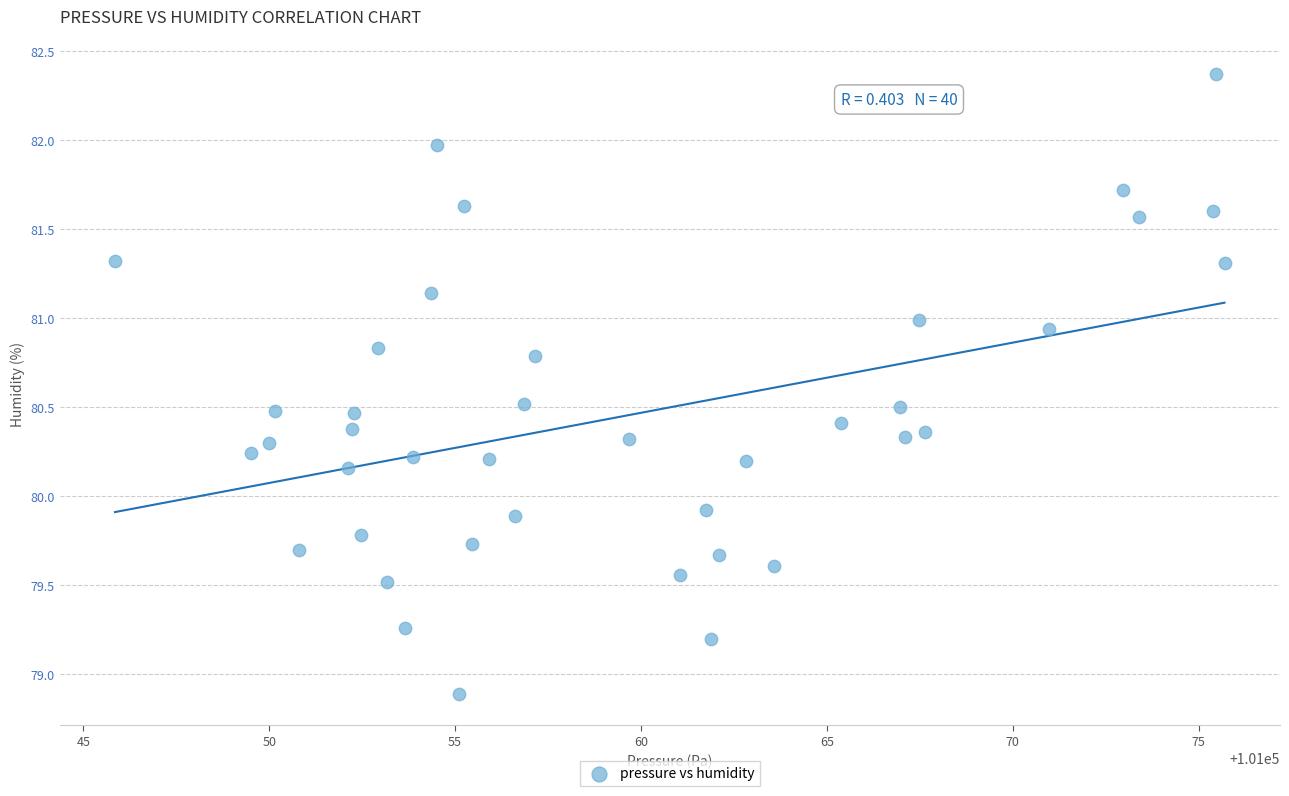

What is the range of Y values (max minus min)?

3.5